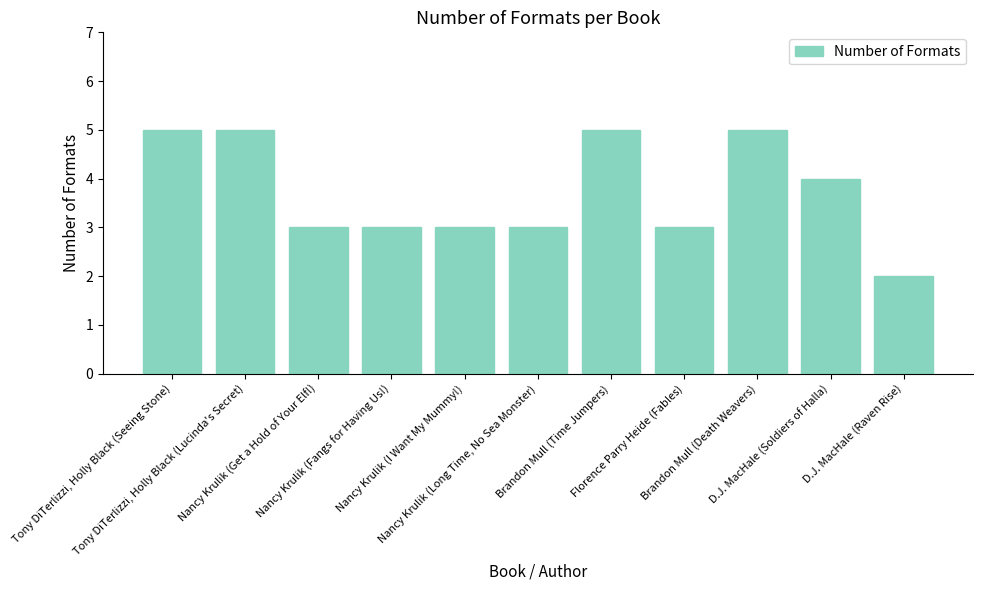

Reading right to left, transcribe all the data shown in this chart.

D.J. MacHale (Raven Rise)=2	D.J. MacHale (Soldiers of Halla)=4	Brandon Mull (Death Weavers)=5	Florence Parry Heide (Fables)=3	Brandon Mull (Time Jumpers)=5	Nancy Krulik (Long Time, No Sea Monster)=3	Nancy Krulik (I Want My Mummy!)=3	Nancy Krulik (Fangs for Having Us!)=3	Nancy Krulik (Get a Hold of Your Elf!)=3	Tony DiTerlizzi, Holly Black (Lucinda's Secret)=5	Tony DiTerlizzi, Holly Black (Seeing Stone)=5